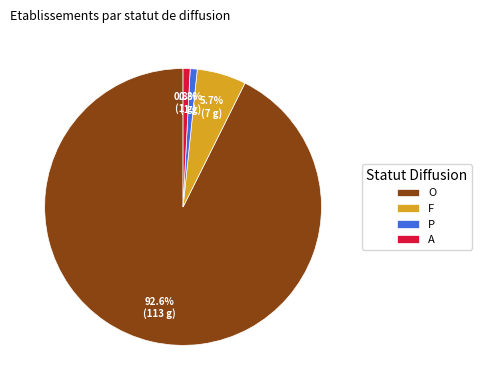

To the nearest percent, what is the difference between the P and F slice percentages?

5%